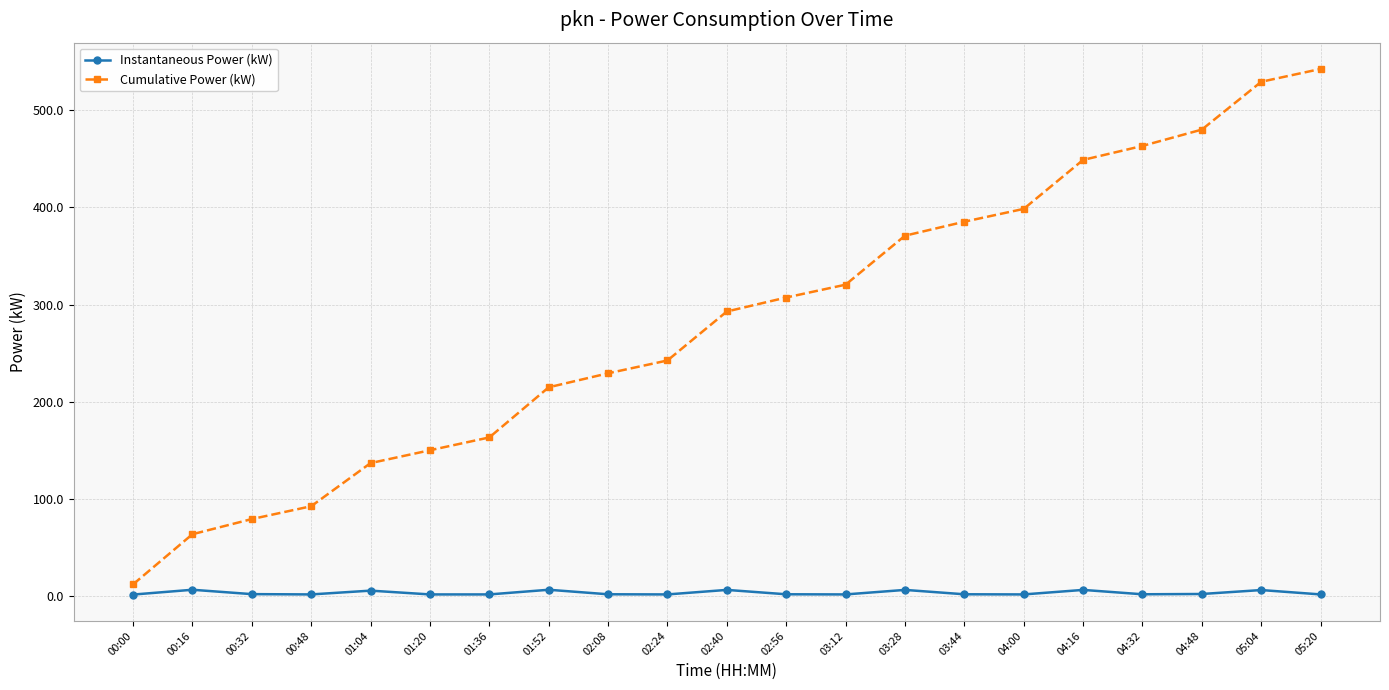

Rank the categories by Cumulative Power (kW) value from highest to lowest.

05:20, 05:04, 04:48, 04:32, 04:16, 04:00, 03:44, 03:28, 03:12, 02:56, 02:40, 02:24, 02:08, 01:52, 01:36, 01:20, 01:04, 00:48, 00:32, 00:16, 00:00